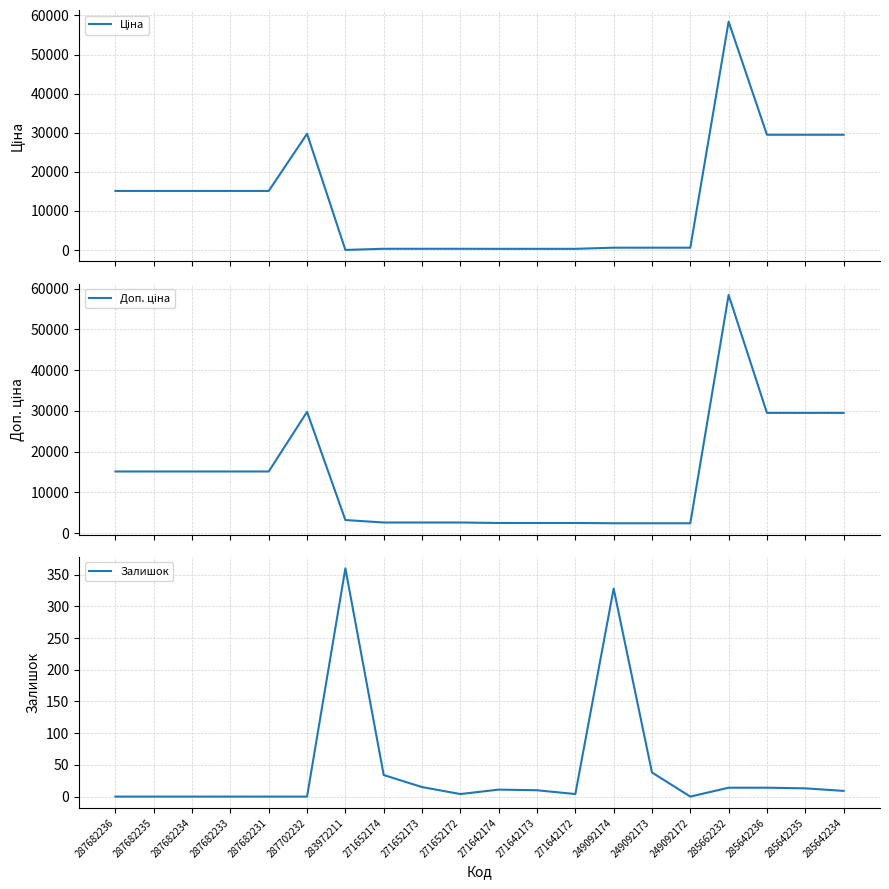

At how many categories does at least one series exceed 29366?

5